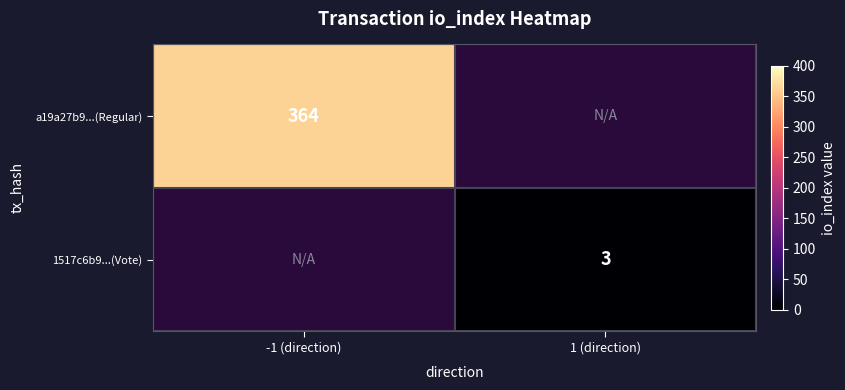

The value of a19a27b9...(Regular) at -1 (direction) is 554. True or false?

False